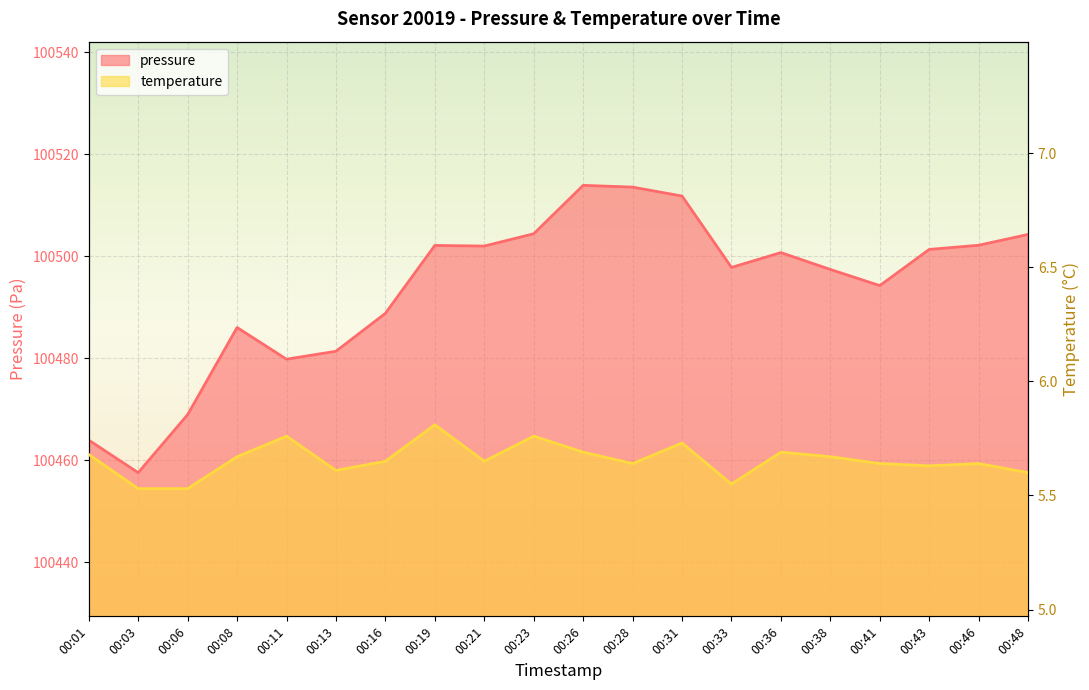

True or false: temperature and pressure cross at least once.

False